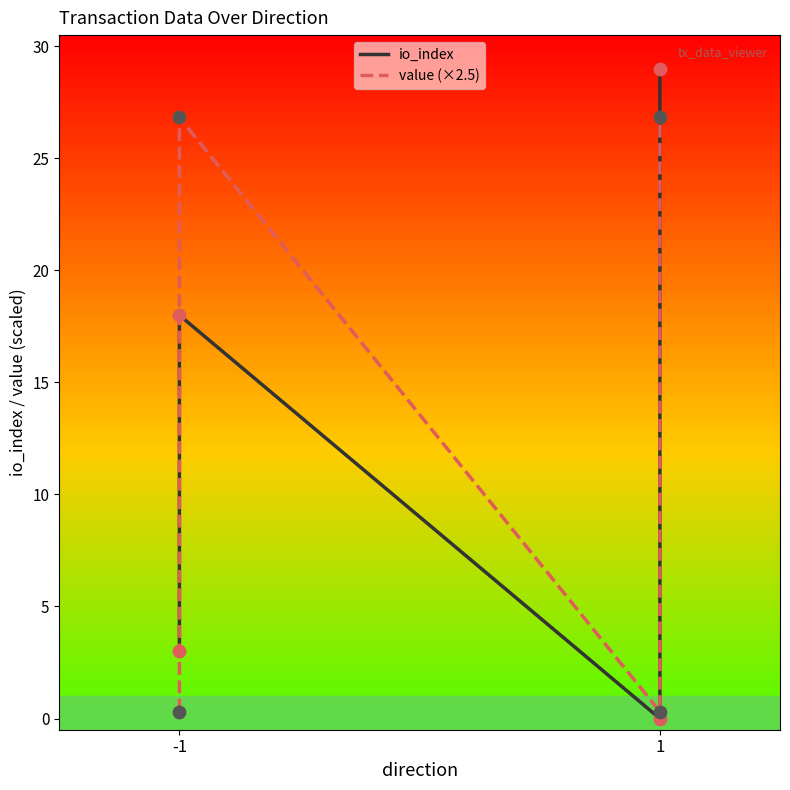

At how many categories does at least one series exceed 4?

2